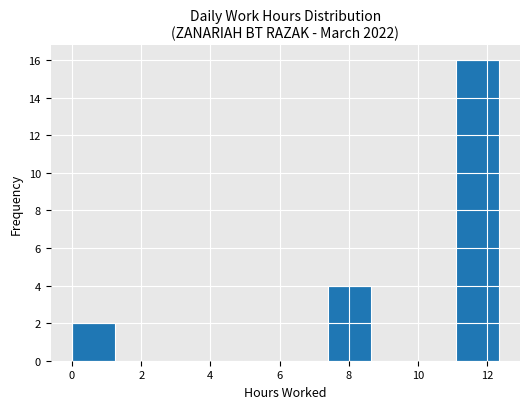

Reading left to right, list every bar in this chart as the range it spans on the x-axis followed by its height. Neither the bar edges nor the heights are printed on the chart, so give them approximately, as read against the axes.

0.0 to 1.2: 2
1.2 to 2.4: 0
2.4 to 3.6: 0
3.6 to 5.0: 0
5.0 to 6.2: 0
6.2 to 7.4: 0
7.4 to 8.6: 4
8.6 to 9.8: 0
9.8 to 11.0: 0
11.0 to 12.4: 16